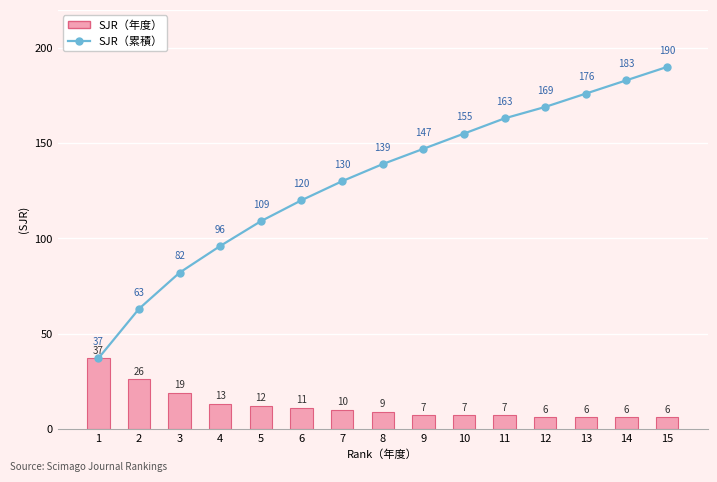

Which series has the widest spread of values?

SJR（累積）